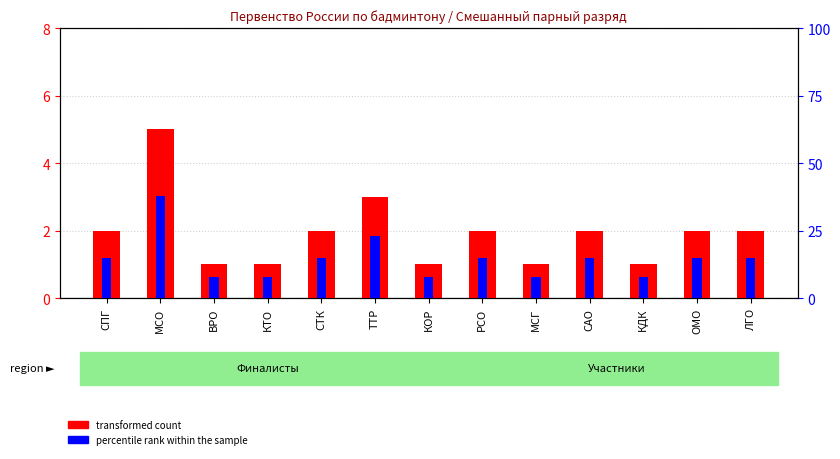

Which series has the largest range (max minus min)?

percentile rank within the sample